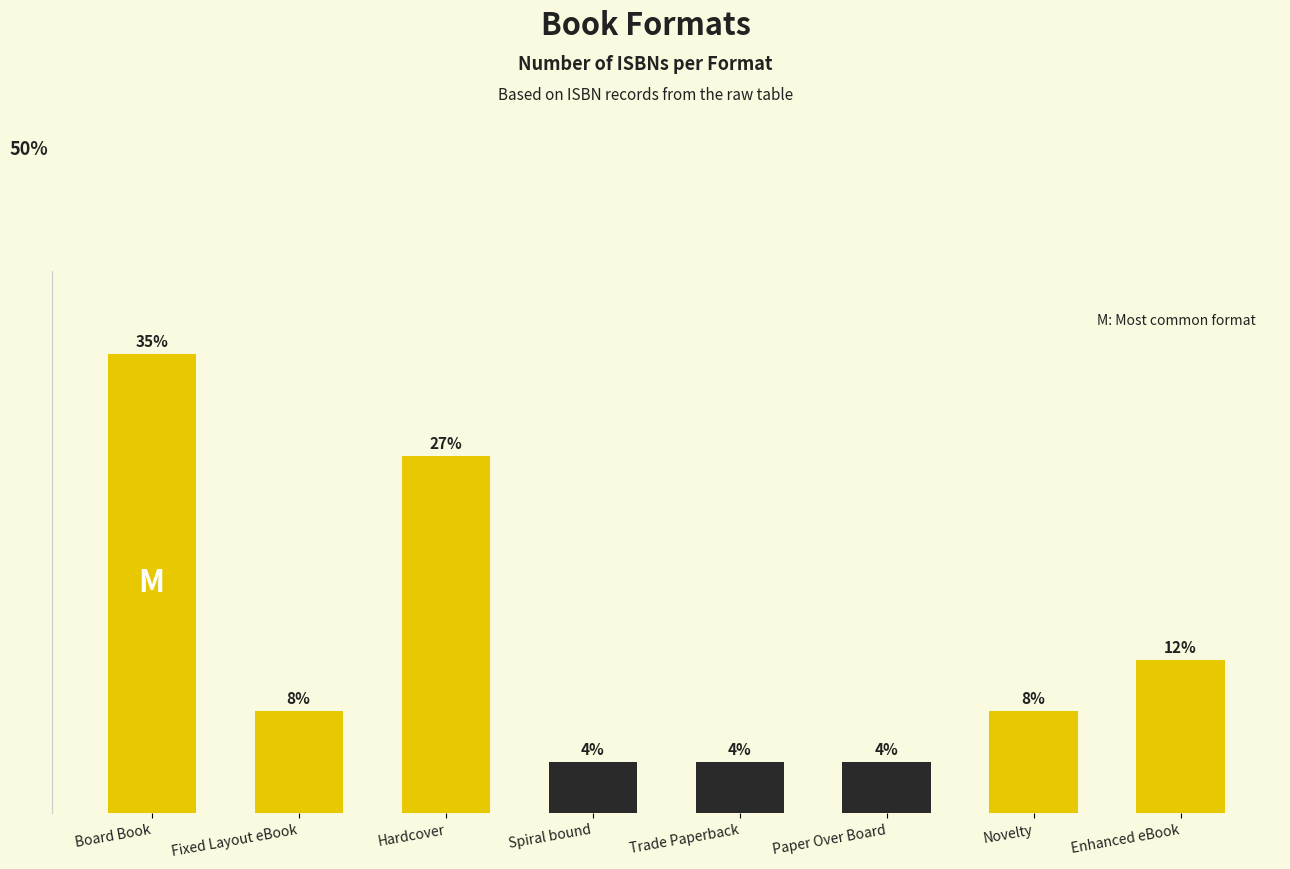

The chart shows a value of 11.5 at Enhanced eBook. True or false?

True